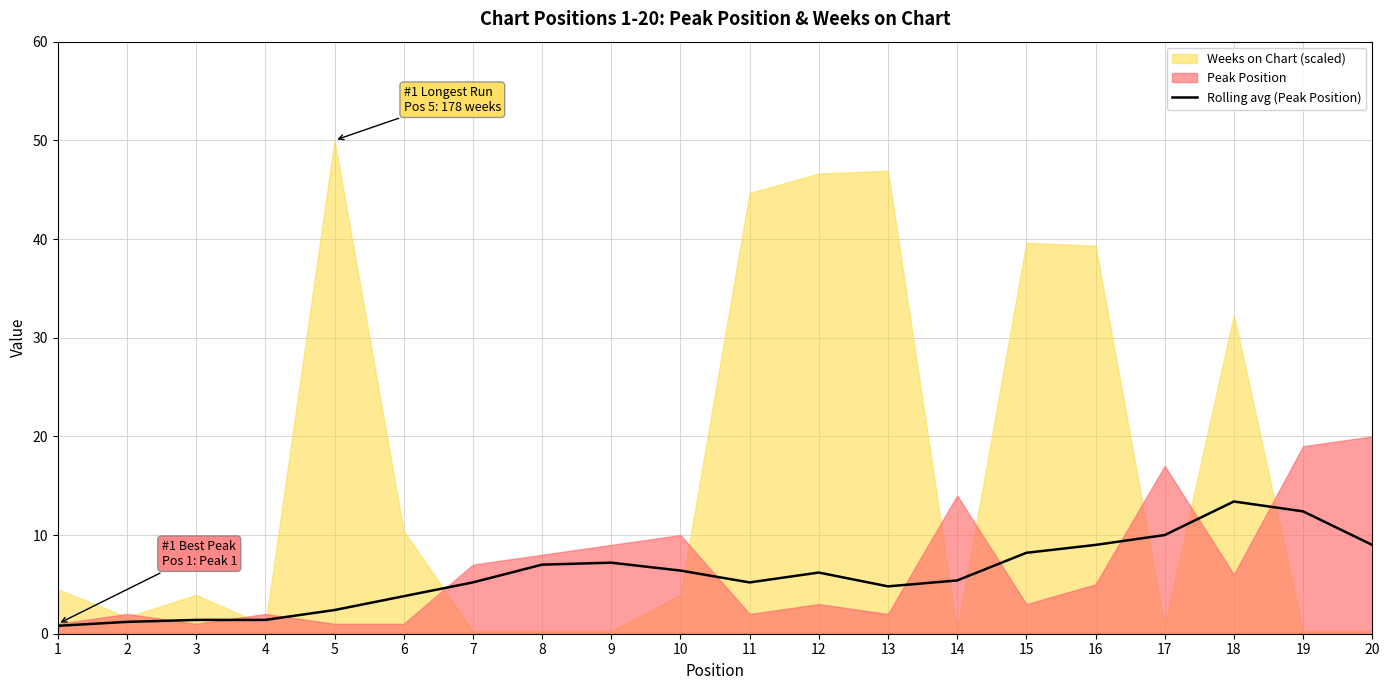

Is it true that the value at 13 is 4.8?

True